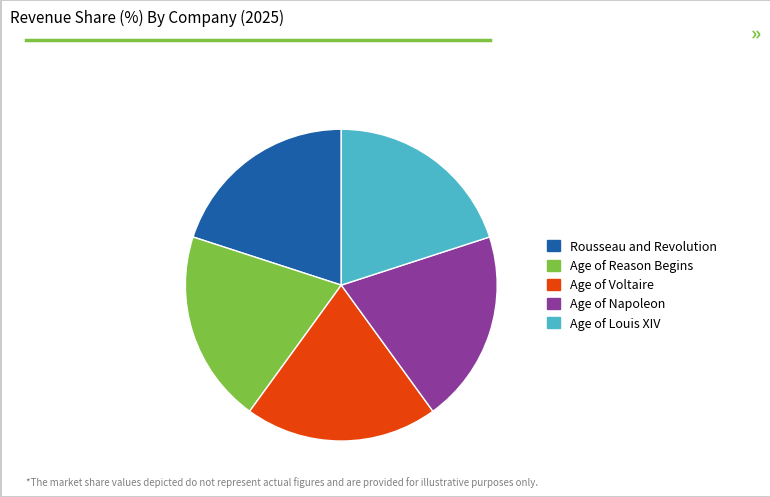

What is the ratio of the value at Age of Reason Begins to the value at Age of Napoleon?

1.0